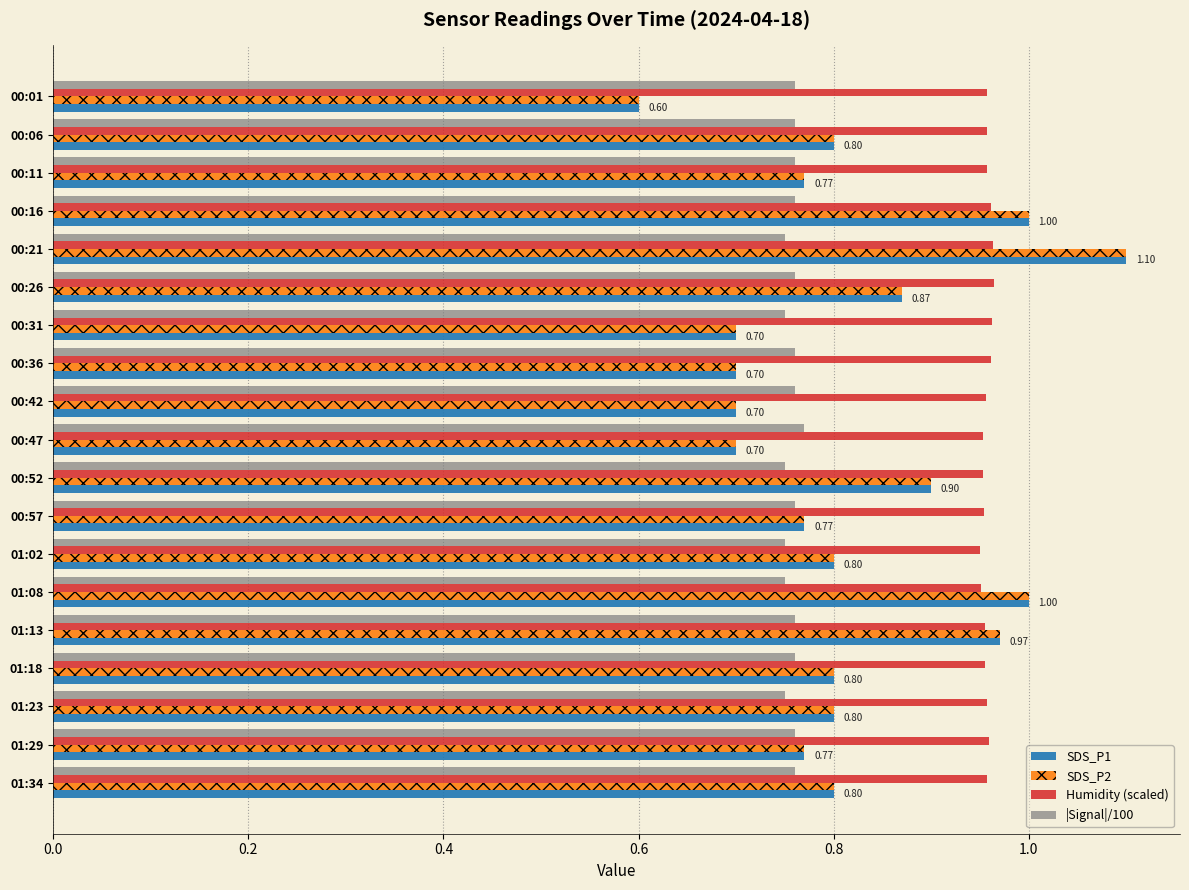

At how many categories does at least one series exceed 0?

19